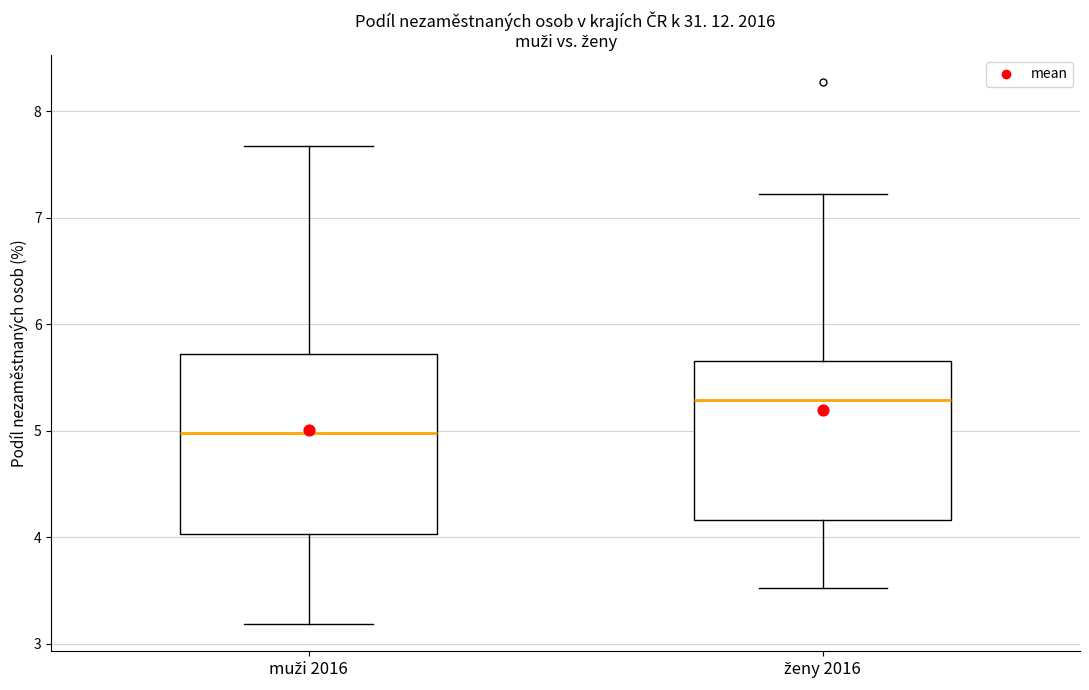

Comparing the boxes themselves (not the whiskers), which one is the tallest?

muži 2016